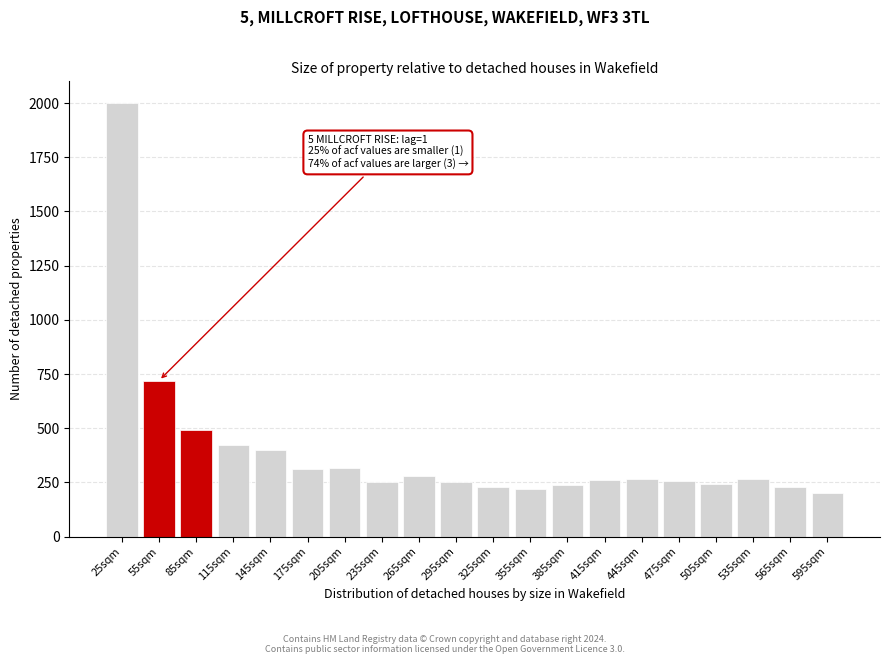

What is the maximum value shown in the chart?

2000